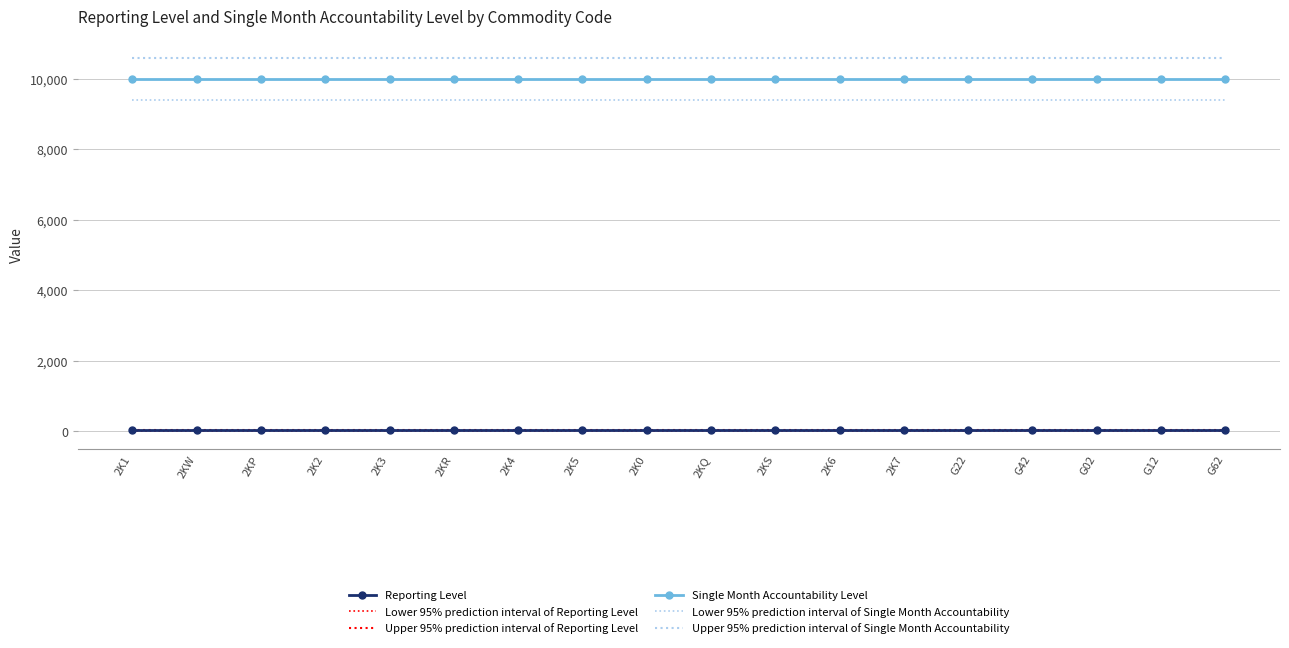

What is the lowest value of the Upper 95% prediction interval of Single Month Accountability series?

10600